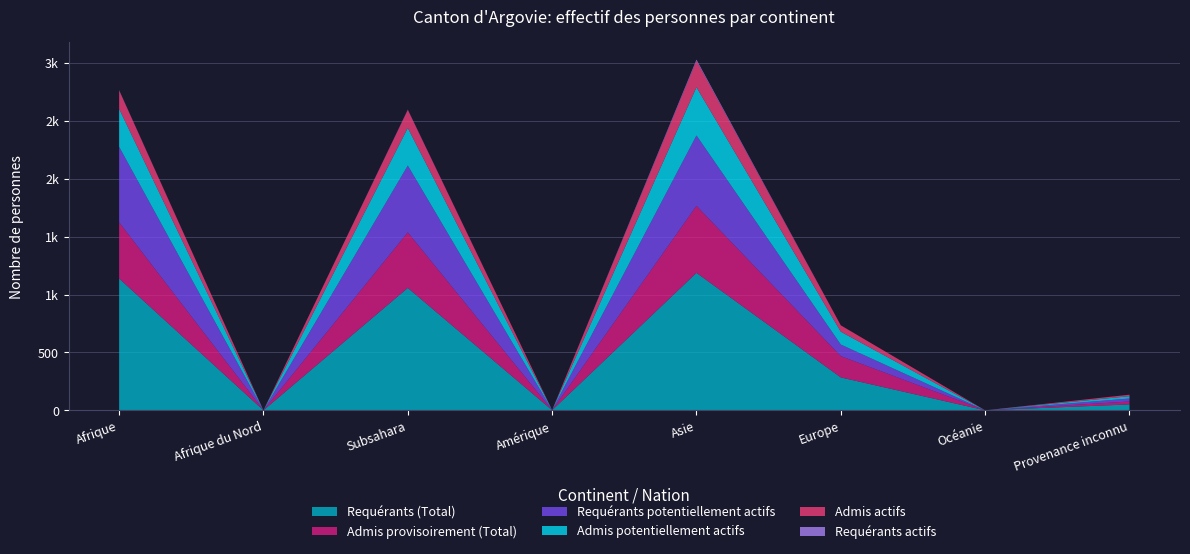

Reading right to left, transcribe all the data shown in this chart.

Requérants (Total): Provenance inconnu=51	Océanie=0	Europe=284	Asie=1187	Amérique=1	Subsahara=1057	Afrique du Nord=0	Afrique=1138
Admis provisoirement (Total): Provenance inconnu=25	Océanie=0	Europe=184	Asie=579	Amérique=0	Subsahara=480	Afrique du Nord=0	Afrique=486
Requérants potentiellement actifs: Provenance inconnu=26	Océanie=0	Europe=100	Asie=608	Amérique=1	Subsahara=577	Afrique du Nord=0	Afrique=652
Admis potentiellement actifs: Provenance inconnu=20	Océanie=0	Europe=111	Asie=416	Amérique=0	Subsahara=325	Afrique du Nord=0	Afrique=328
Admis actifs: Provenance inconnu=13	Océanie=0	Europe=55	Asie=227	Amérique=0	Subsahara=155	Afrique du Nord=0	Afrique=158
Requérants actifs: Provenance inconnu=0	Océanie=0	Europe=0	Asie=12	Amérique=0	Subsahara=3	Afrique du Nord=0	Afrique=3